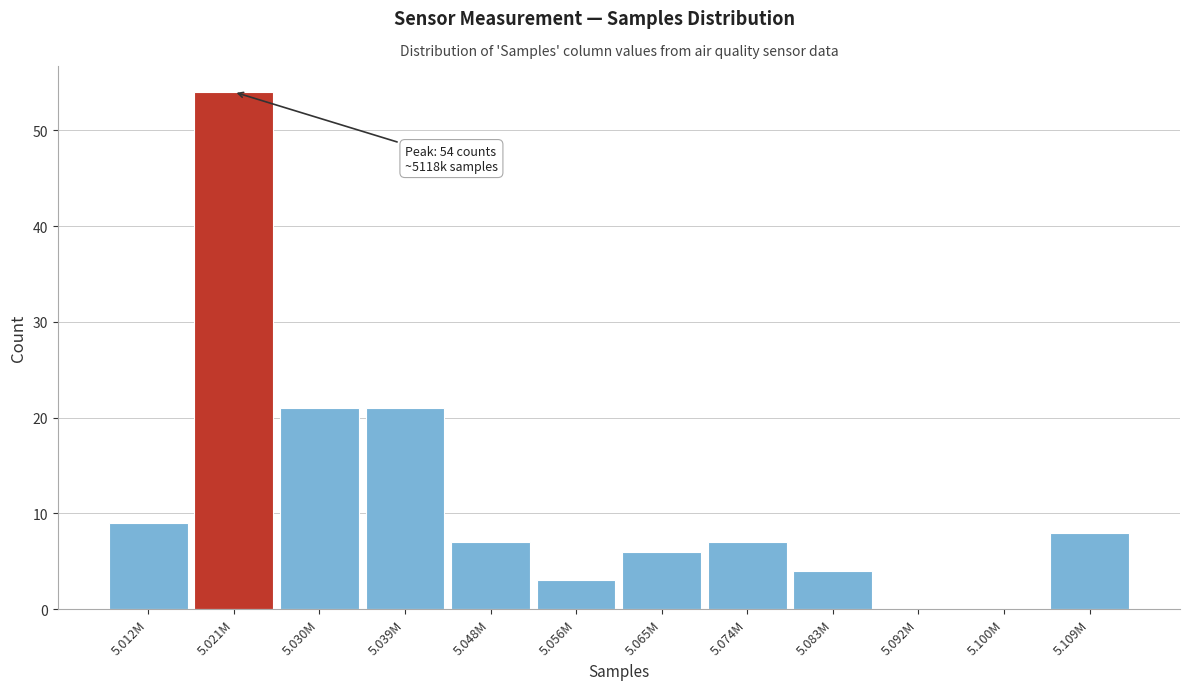

Reading left to right, transcribe all the data shown in this chart.

5.012M=9	5.021M=54	5.030M=21	5.039M=21	5.048M=7	5.056M=3	5.065M=6	5.074M=7	5.083M=4	5.092M=0	5.100M=0	5.109M=8